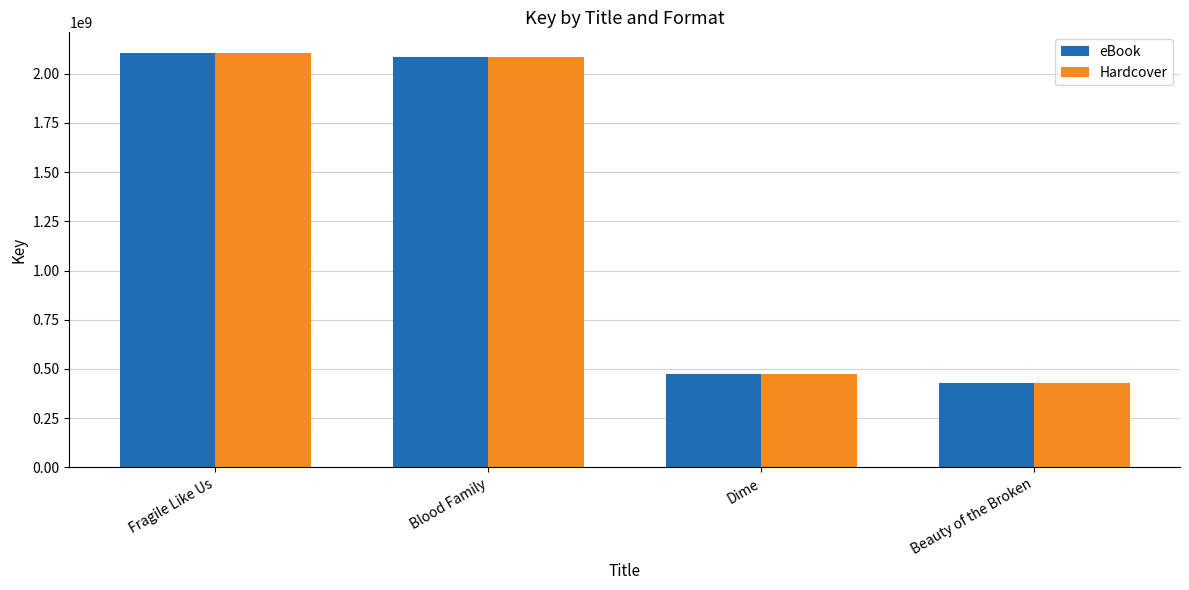

How many bars are there in each group?

2